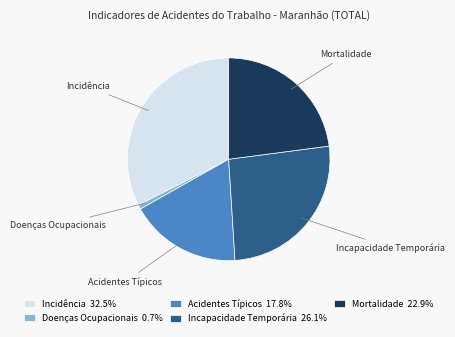

Combined, do Incidência and Mortalidade account for over 50%?

Yes